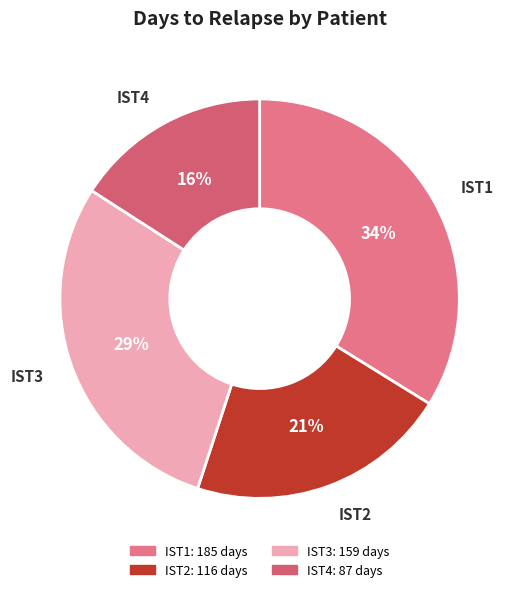

Does IST2 account for over 50% of the chart?

No